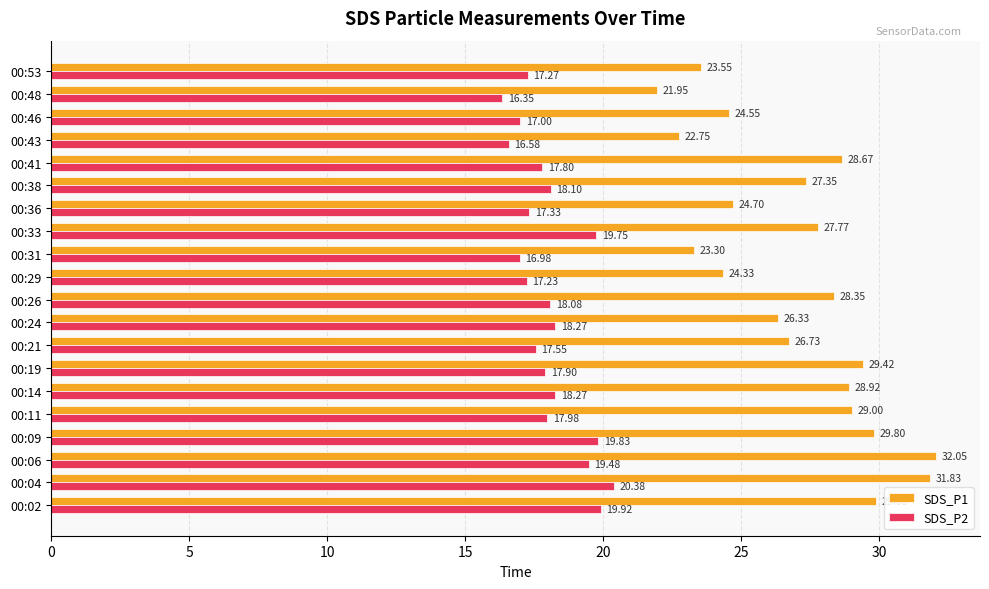

What is the spread (max minus min) of values at 00:24?

8.1